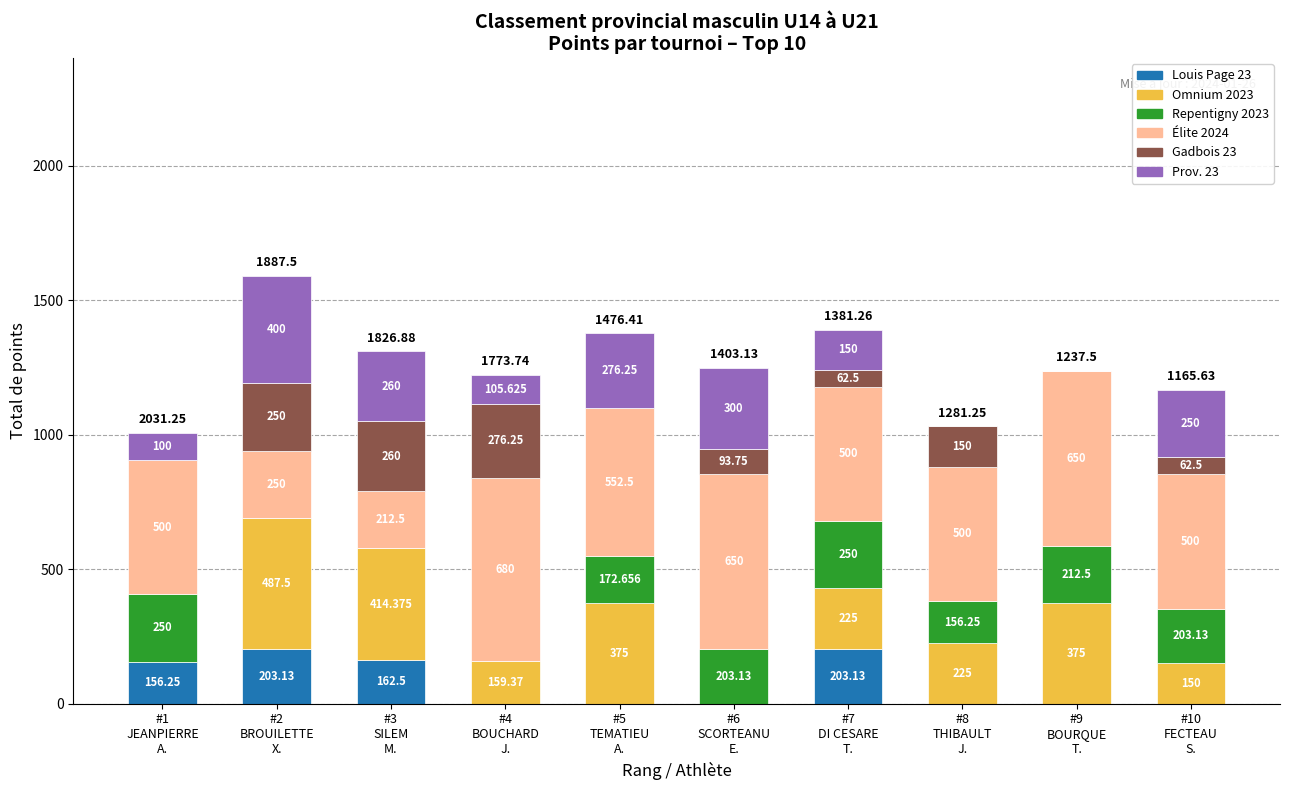

At which category is the sum across all series the highest?

#2
BROUILETTE
X.